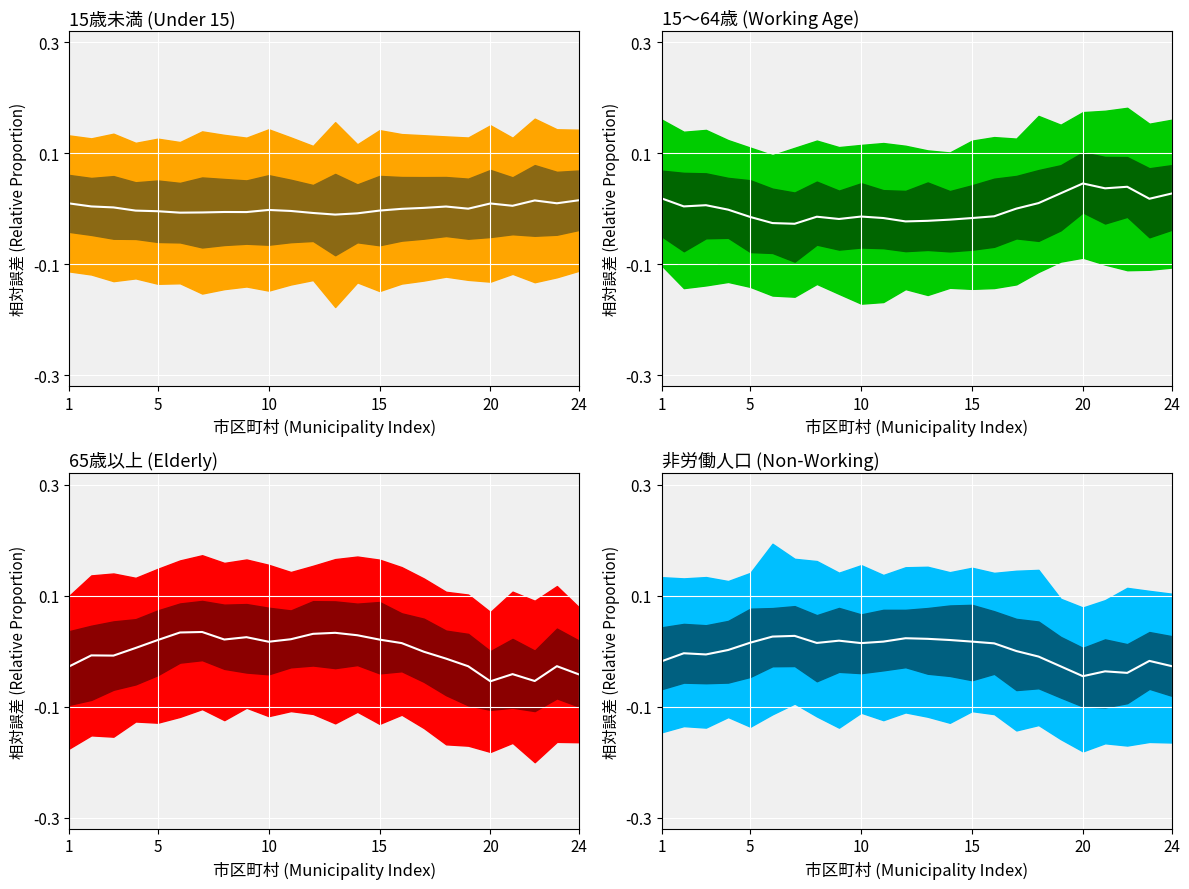

True or false: 15歳未満 (Under 15) mid has a value of 0.0 at 21.

False